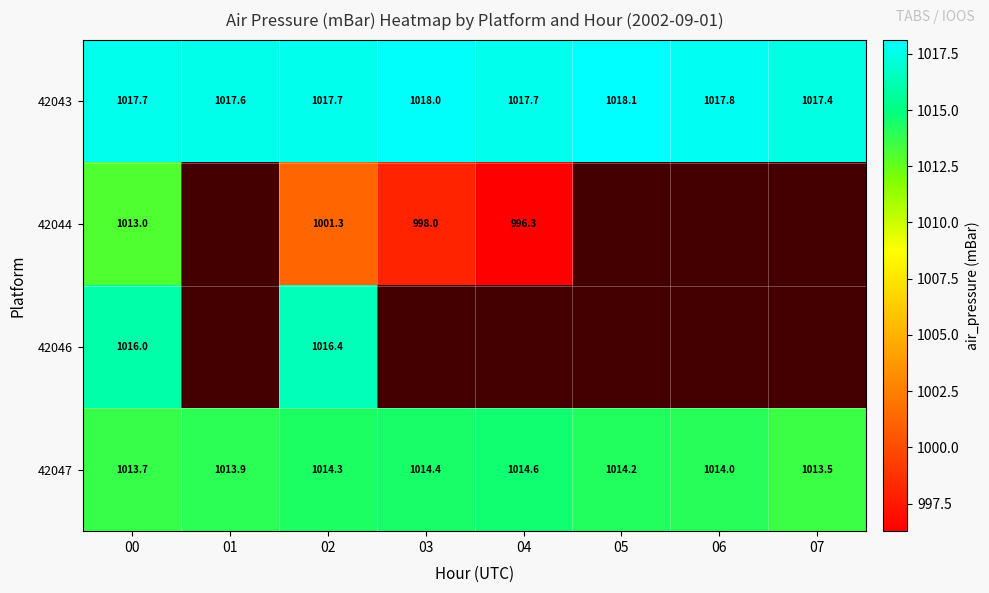

How many series are shown in this chart?

4